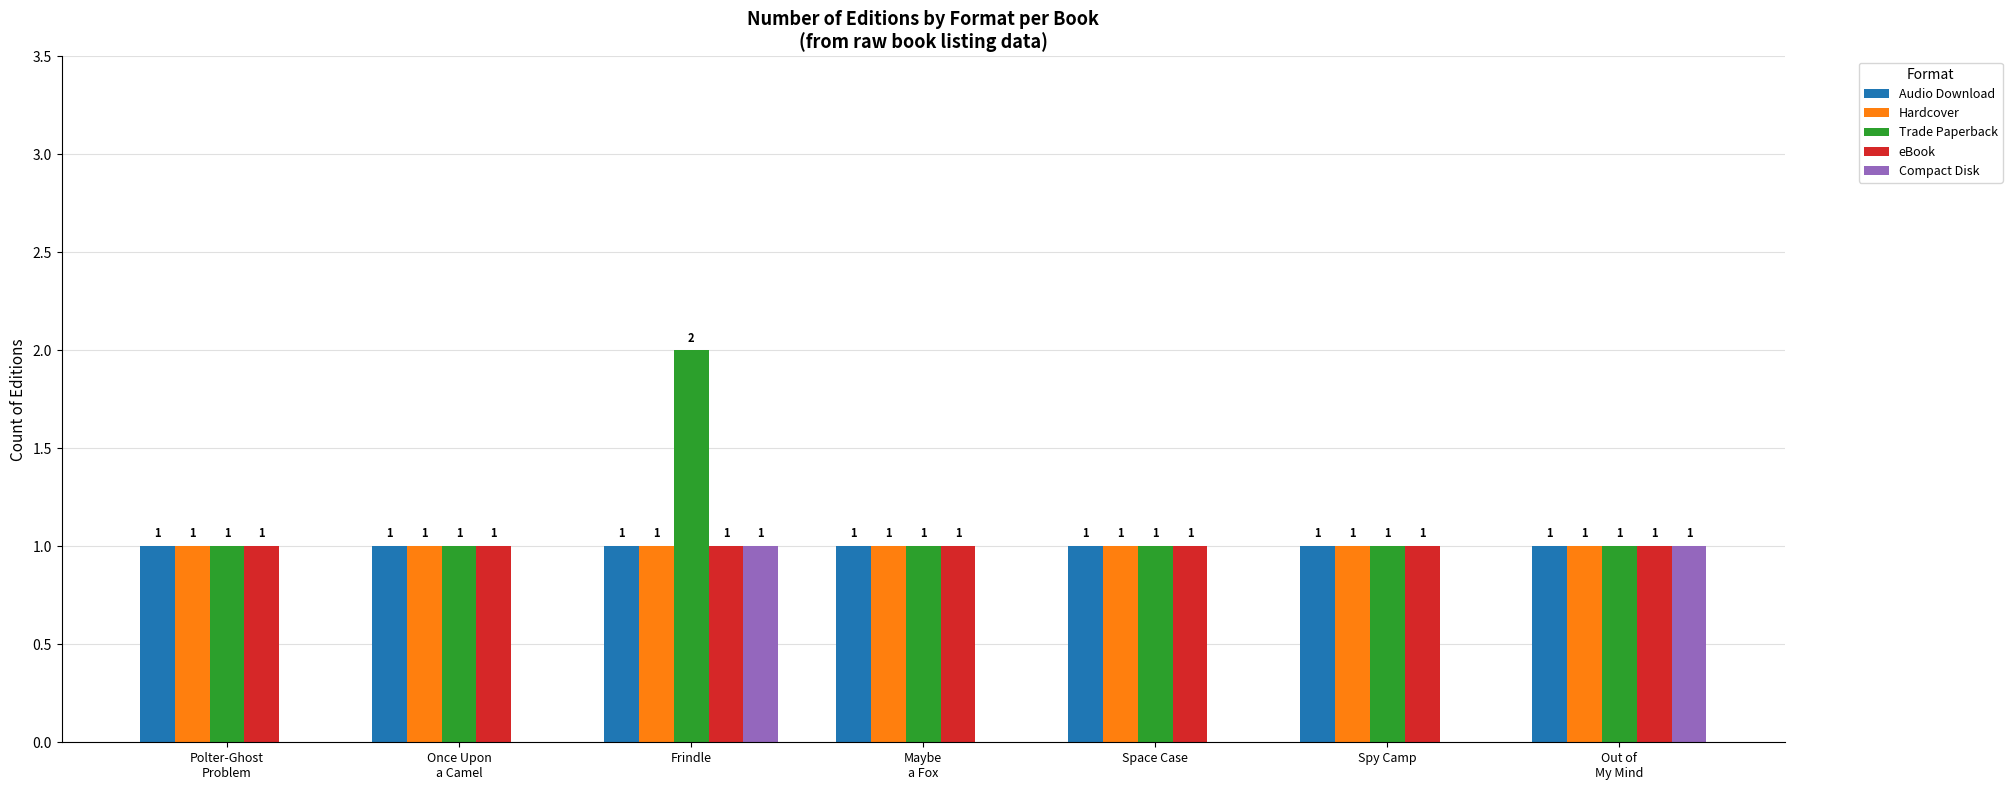

At which category does the chart reach its peak across all series?

Frindle